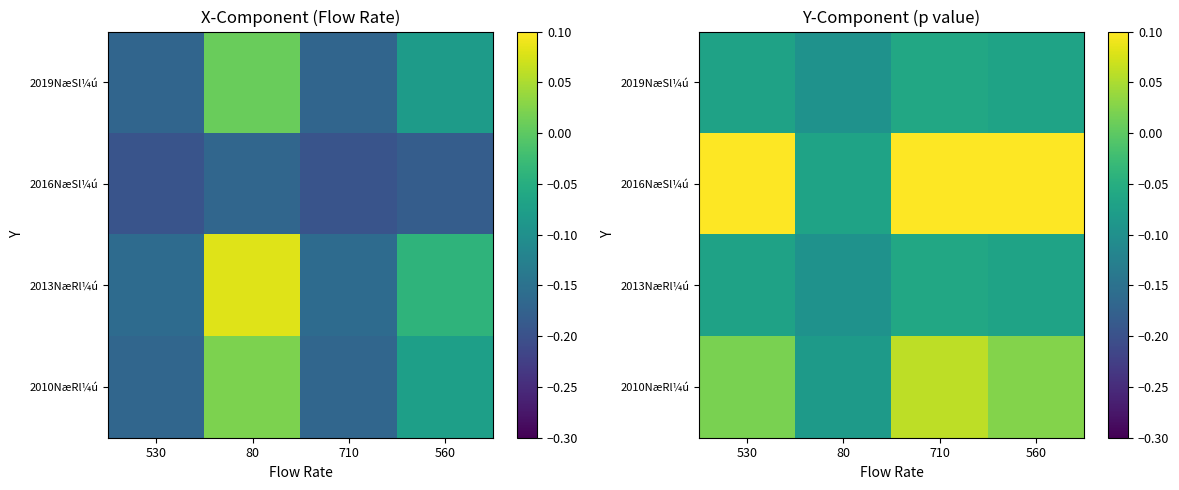

Rank the series at 560 from highest to lowest value.

2016NæSl¼ú, 2010NæRl¼ú, 2019NæSl¼ú, 2013NæRl¼ú